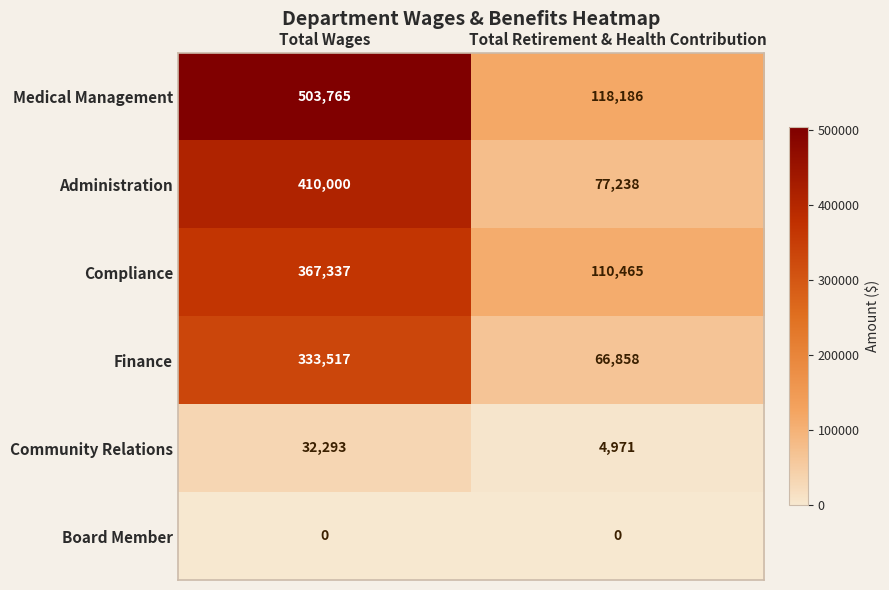

What is the maximum value shown in the chart?

503765